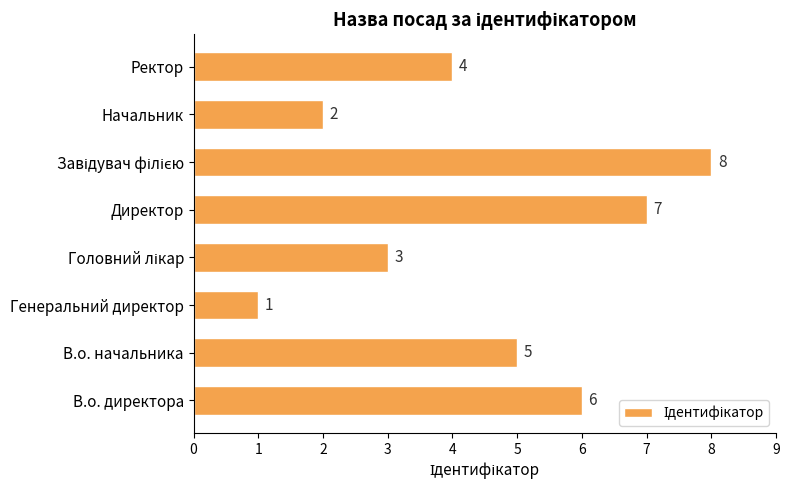

Which category has the lowest value across all series?

Генеральний директор